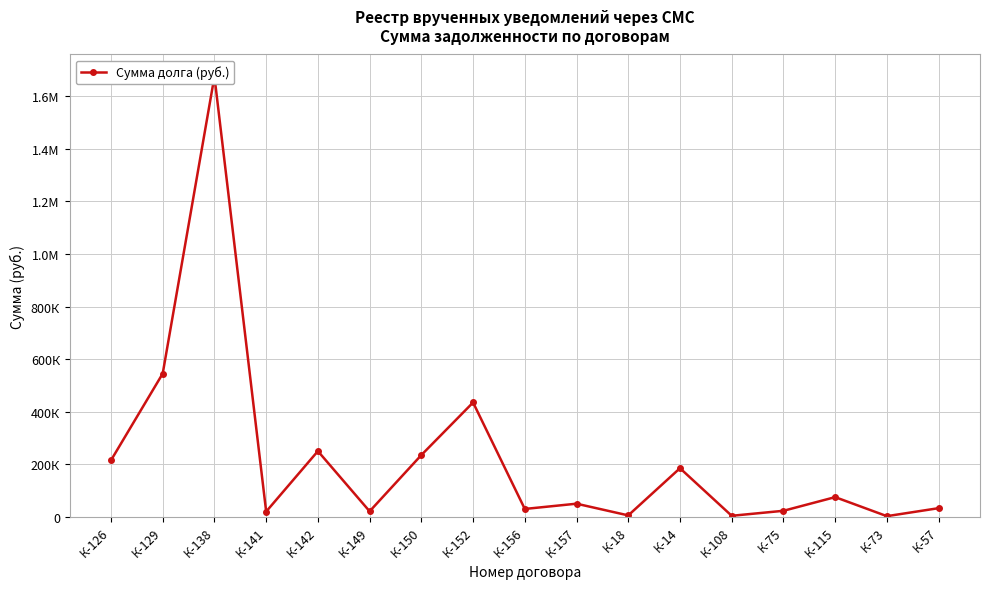

Reading left to right, what are all the values shown in this chart?

К-126=215000	К-129=545000	К-138=1675000	К-141=20000	К-142=250000	К-149=21000	К-150=235000	К-152=435000	К-156=30000	К-157=50000	К-18=5500	К-14=185000	К-108=4000	К-75=23000	К-115=75000	К-73=2600	К-57=33000